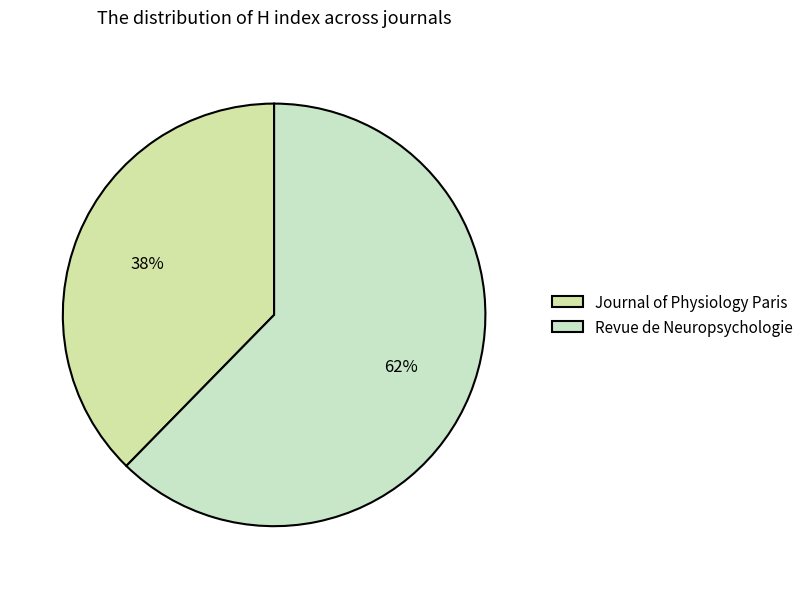

Is it true that Revue de Neuropsychologie is 62% of the pie?

True